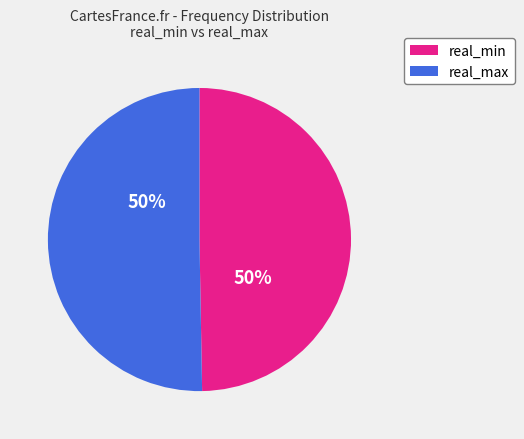

To the nearest percent, what is the combined percentage of real_min and real_max?

100%